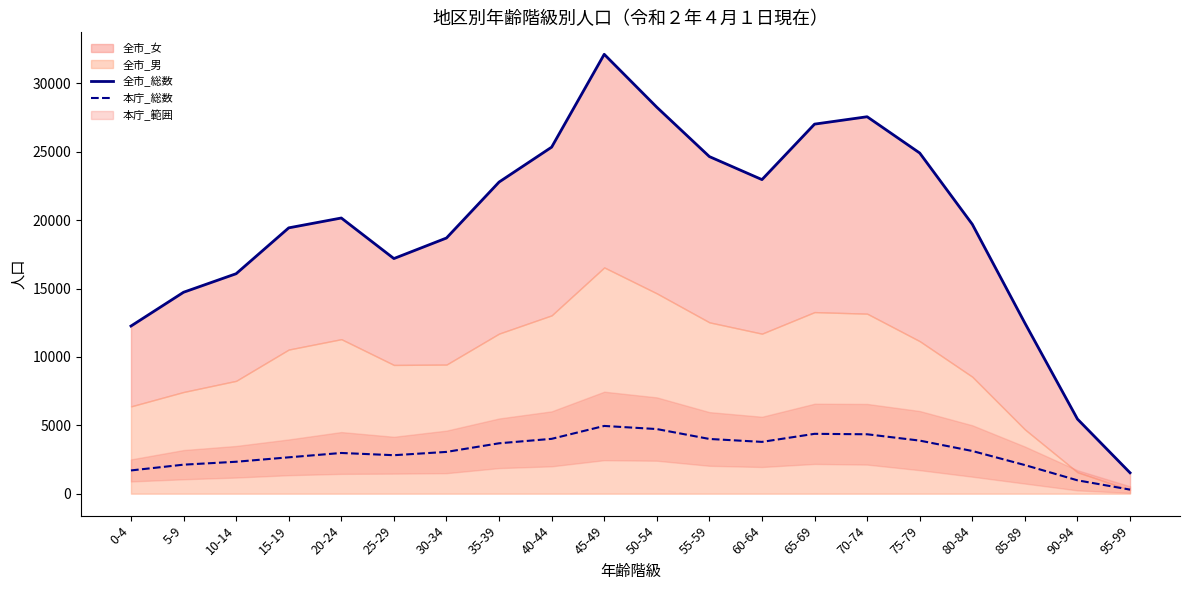

True or false: 全市_総数 and 本庁_総数 cross at least once.

False